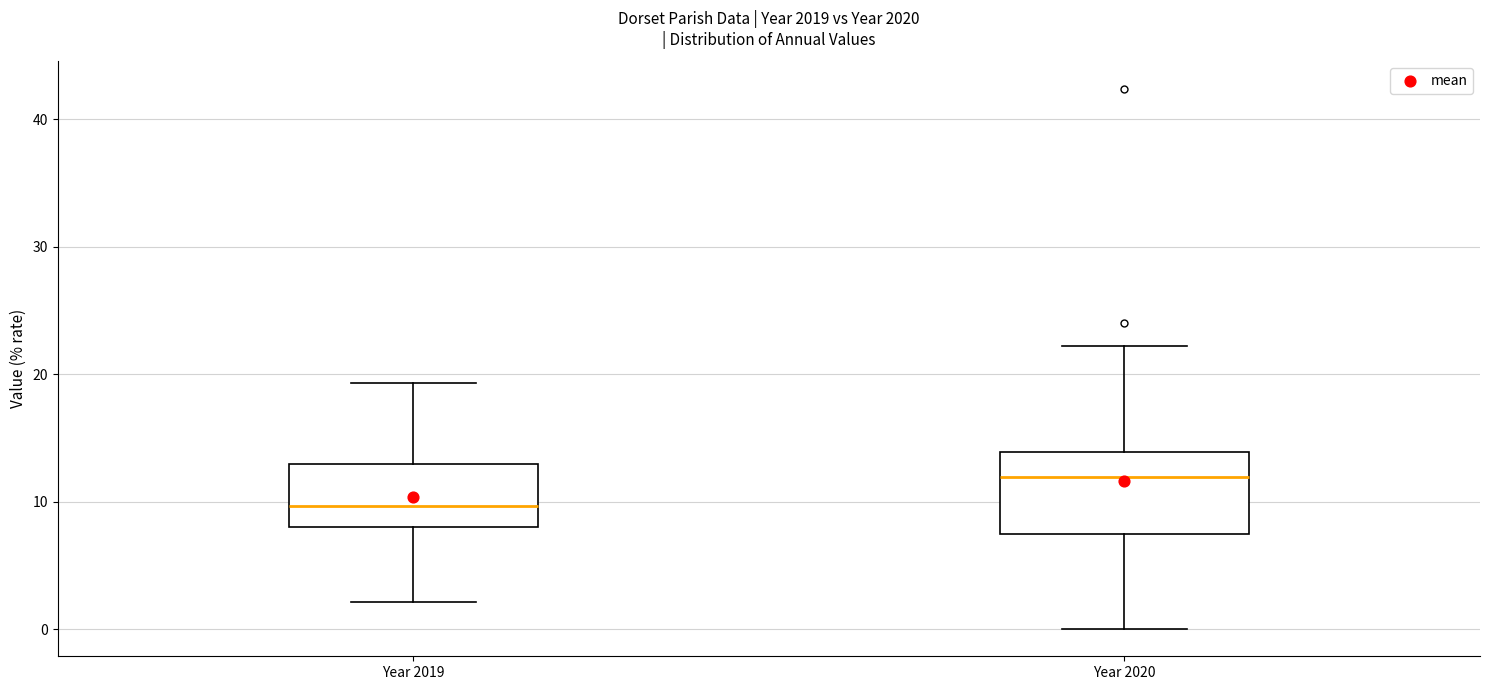

Reading left to right, transcribe this box plot: for each box, give where its median line is, the range the box spans, and where its two whiskers end, as read against the y-axis. The values are not printed on the chart, so give them approximately, as read against the axis.

Year 2019: median 10, box 8 to 13, whiskers 2 to 19
Year 2020: median 12, box 7 to 14, whiskers 0 to 22